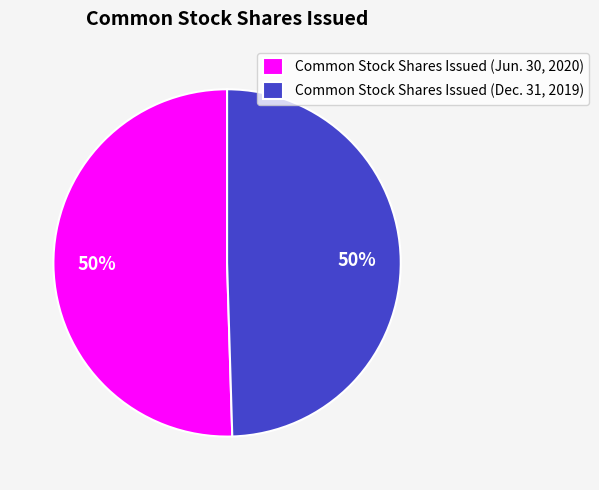

To the nearest percent, what percentage of the pie is Common Stock Shares Issued (Dec. 31, 2019)?

50%